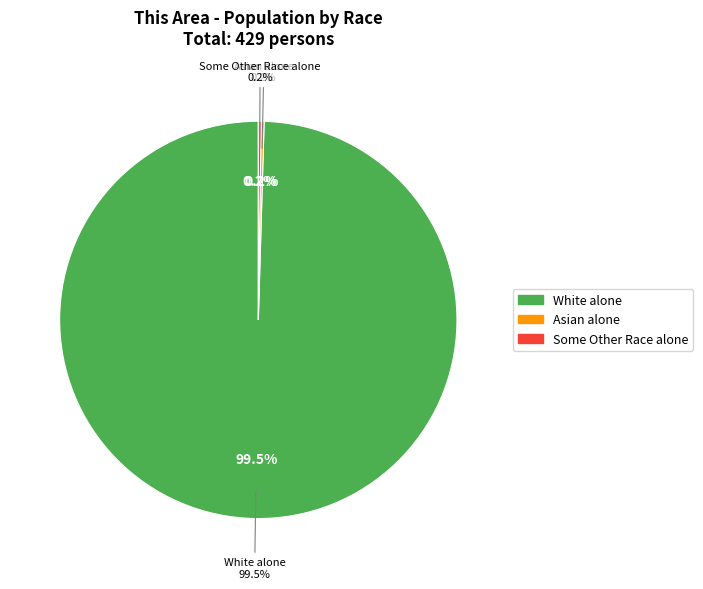

Count the number of slices in the pie.

7